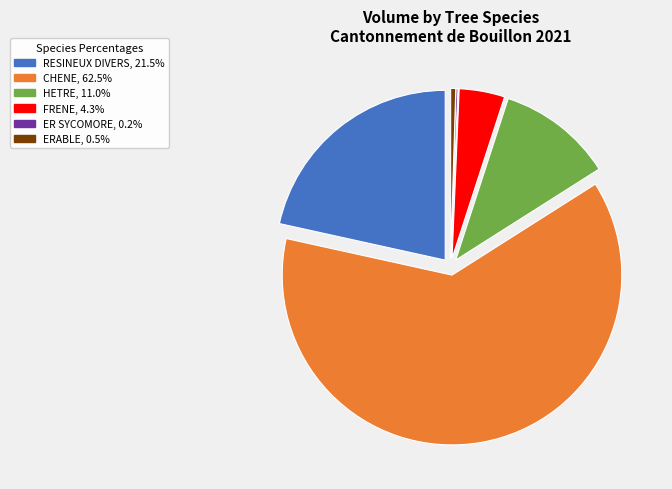

Does any single category account for the majority?

Yes